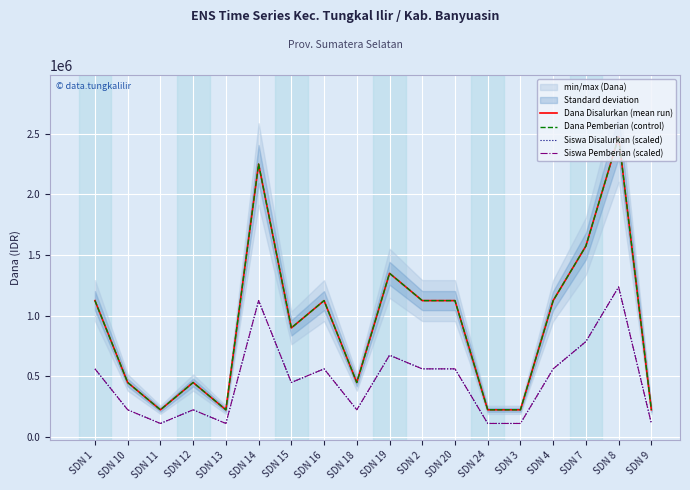

What is the label of the 16th point from the left?

SDN 7